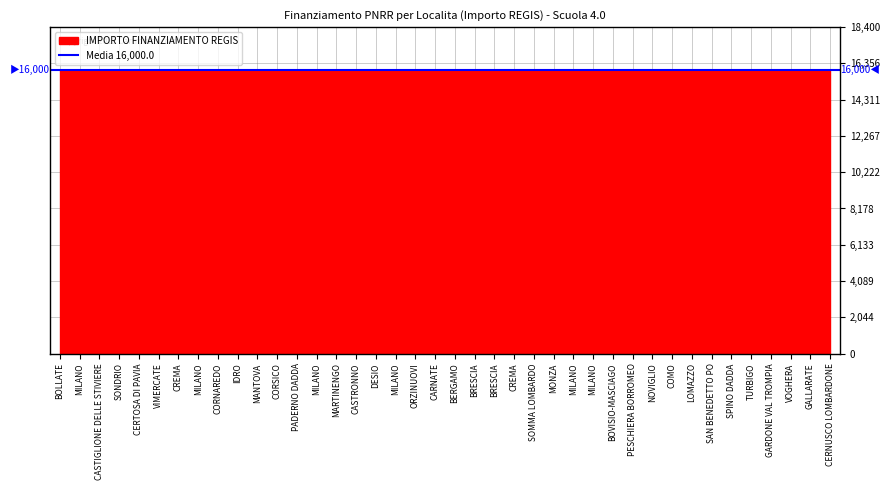

What is the minimum value for IMPORTO FINANZIAMENTO REGIS?

16000.0